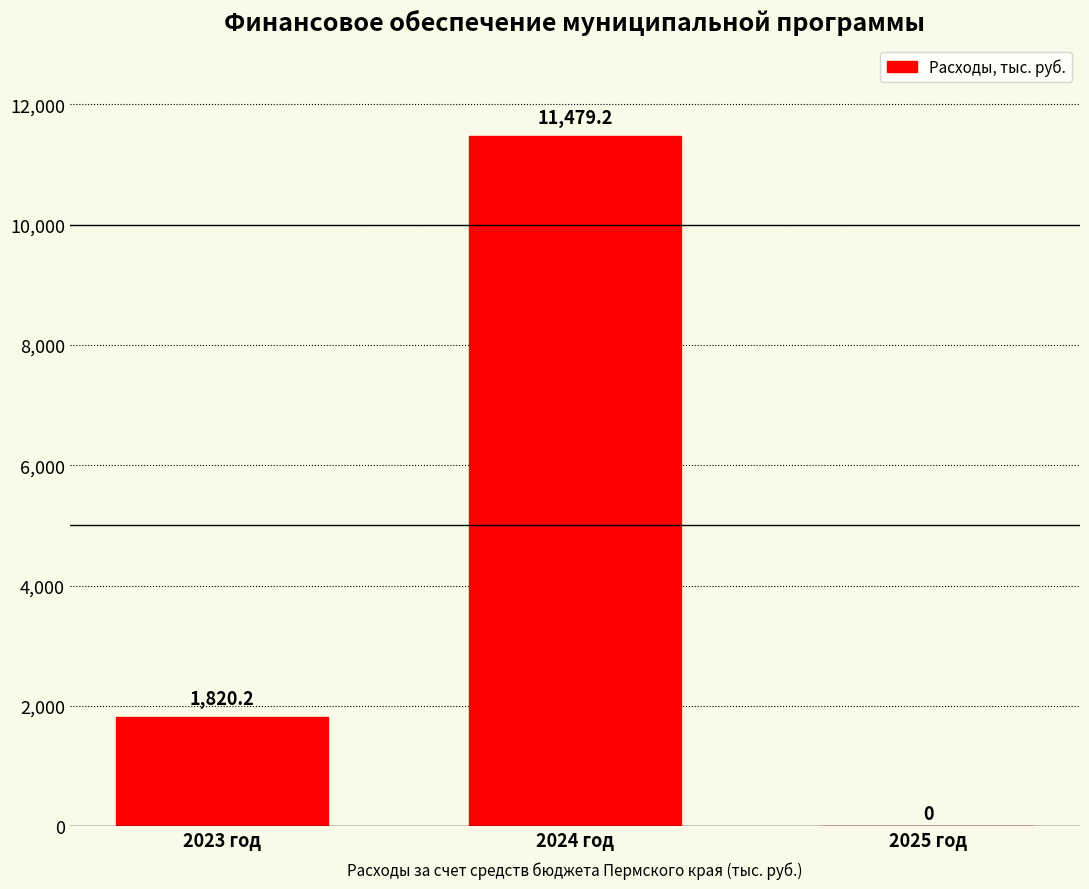

Reading left to right, list all the values displayed in this chart.

2023 год=1820.2	2024 год=11479.2	2025 год=0.0